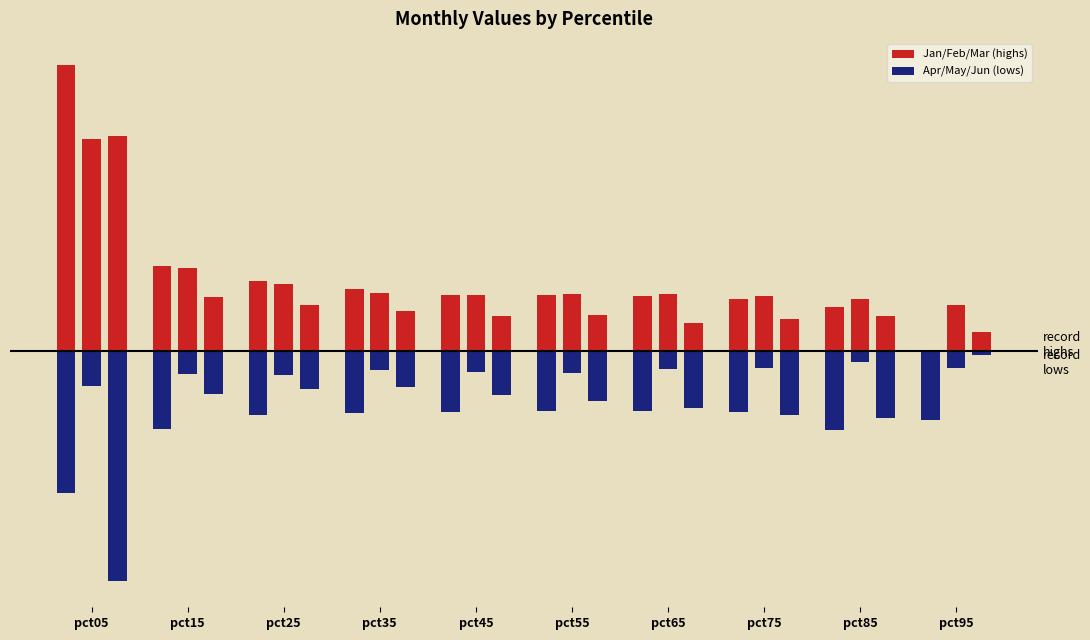

What value does the Apr series have at pct55?

-1.5